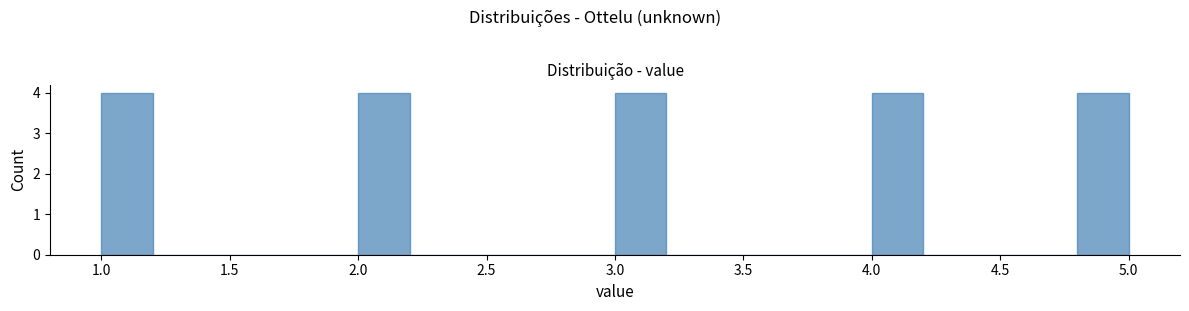

Reading left to right, transcribe this chart: for each bar, give the range it covers on the x-axis and its height. The values are not printed on the chart, so give them approximately, as read against the axis.

1.0 to 1.2: 4
1.2 to 1.4: 0
1.4 to 1.6: 0
1.6 to 1.8: 0
1.8 to 2.0: 0
2.0 to 2.2: 4
2.2 to 2.4: 0
2.4 to 2.6: 0
2.6 to 2.8: 0
2.8 to 3.0: 0
3.0 to 3.2: 4
3.2 to 3.4: 0
3.4 to 3.6: 0
3.6 to 3.8: 0
3.8 to 4.0: 0
4.0 to 4.2: 4
4.2 to 4.4: 0
4.4 to 4.6: 0
4.6 to 4.8: 0
4.8 to 5.0: 4